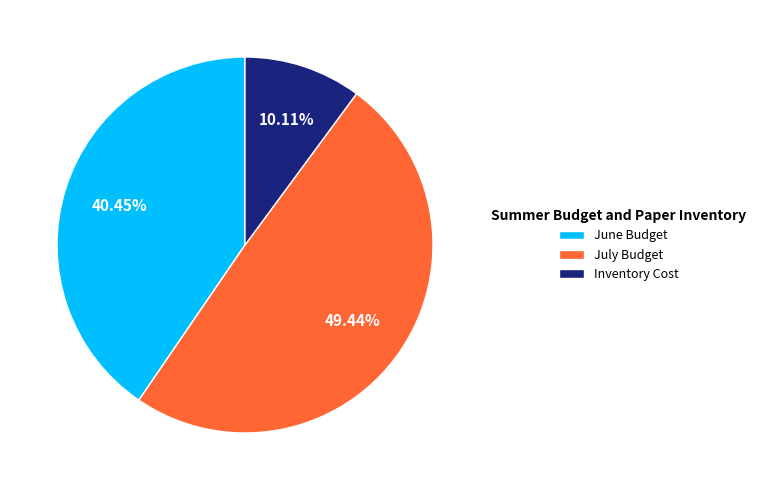

To the nearest percent, what is the combined percentage of Inventory Cost and June Budget?

51%